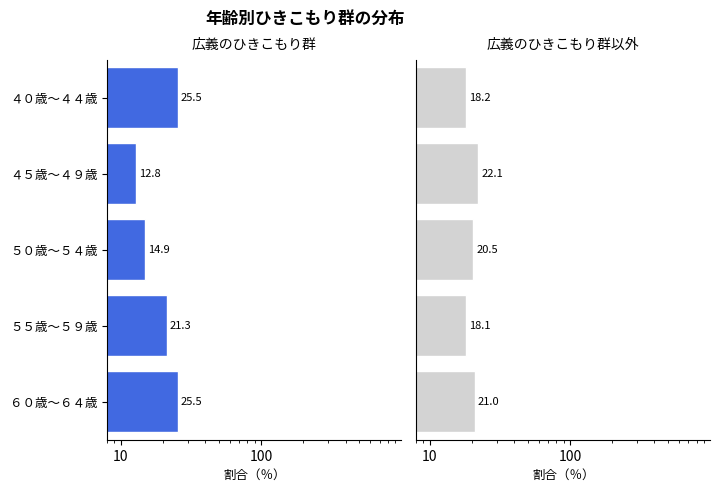

The 広義のひきこもり群 series shows 35.9 at ６０歳～６４歳. True or false?

False